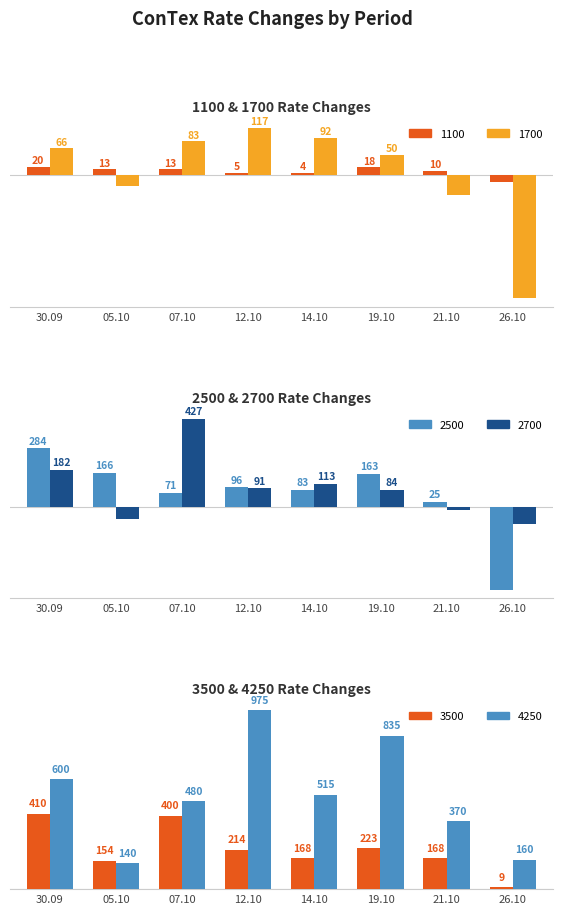

What is the value of the 2500 bar at the 2nd from the left?

166